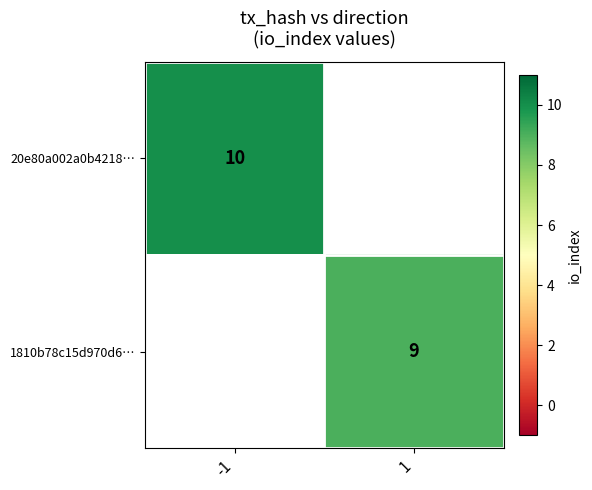

True or false: 1810b78c15d970d6… has a value of 9 at 1.

True